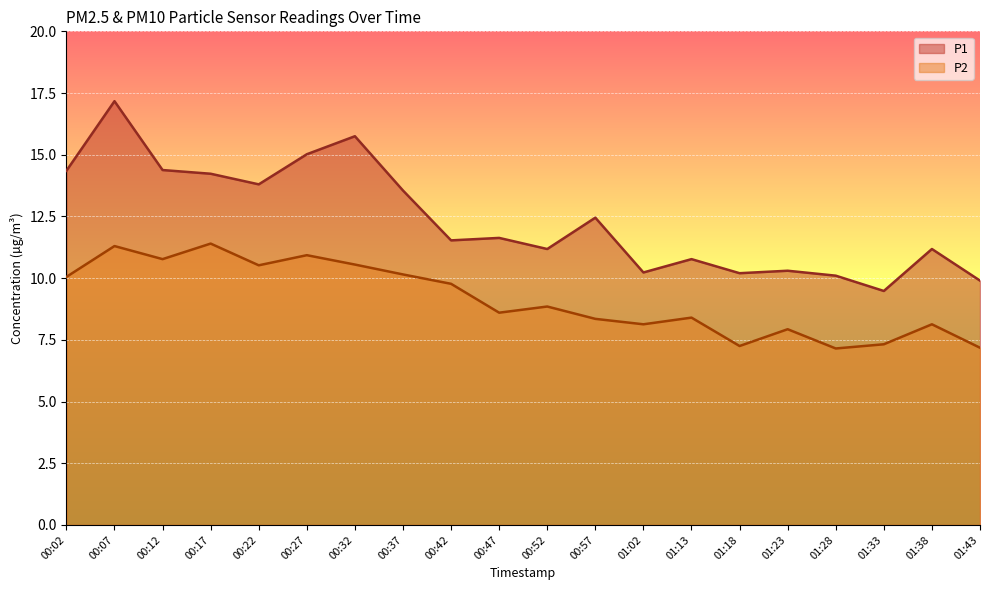

What are all the series names shown in the legend?

P1, P2